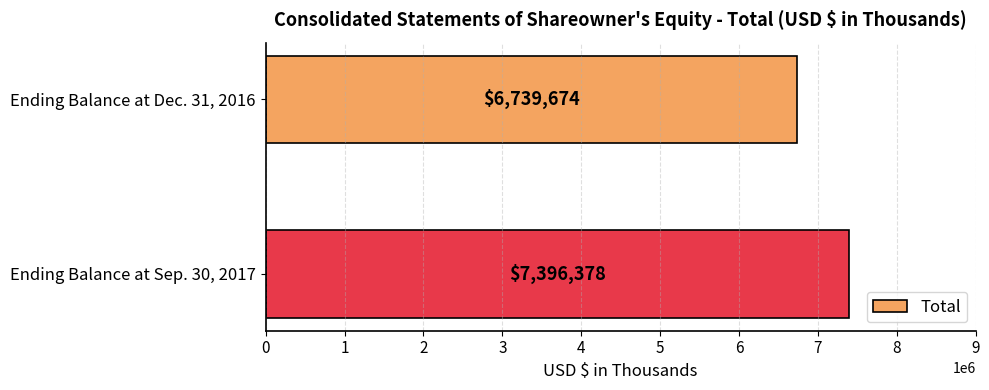

The value at Ending Balance at Sep. 30, 2017 is 7396378. True or false?

True